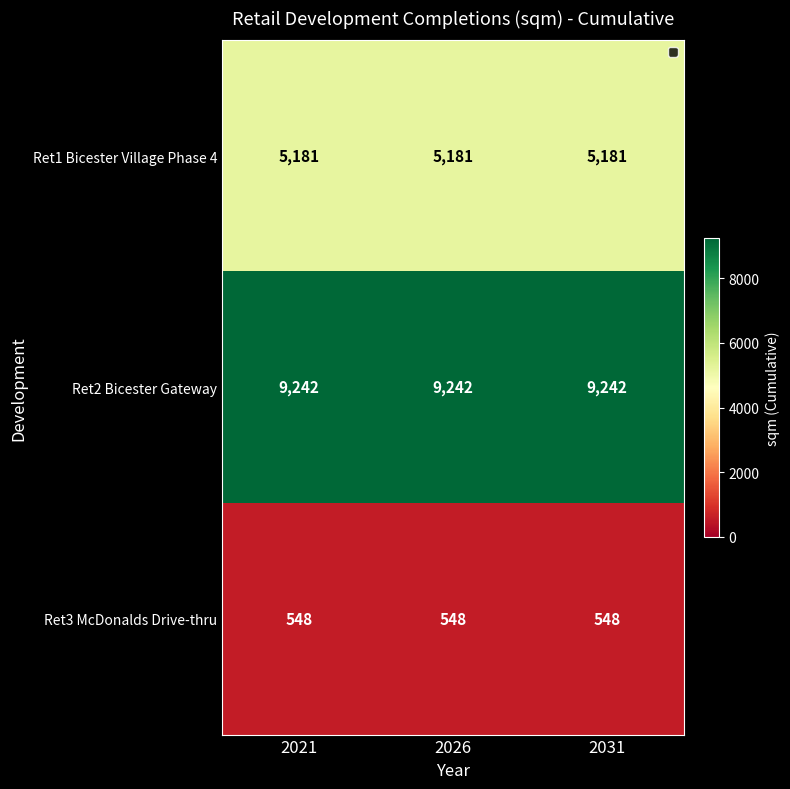

What is the difference between the highest and lowest values at 2026?

8694